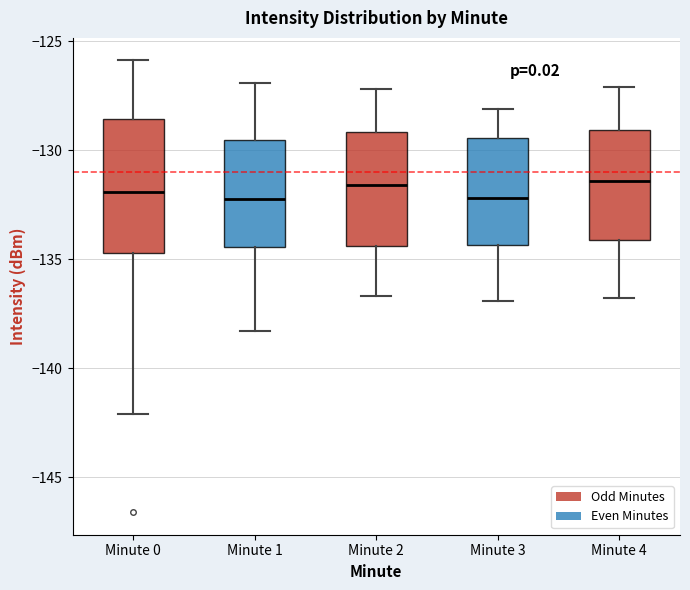

Reading left to right, read every box against the y-axis: the position of its median line, the range the box covers, and the ends of its whiskers. The values are not printed on the chart, so give them approximately, as read against the axis.

Minute 0: median -132.0, box -134.5 to -128.5, whiskers -142.0 to -126.0
Minute 1: median -132.0, box -134.5 to -129.5, whiskers -138.5 to -127.0
Minute 2: median -131.5, box -134.5 to -129.0, whiskers -136.5 to -127.0
Minute 3: median -132.0, box -134.5 to -129.5, whiskers -137.0 to -128.0
Minute 4: median -131.5, box -134.0 to -129.0, whiskers -137.0 to -127.0